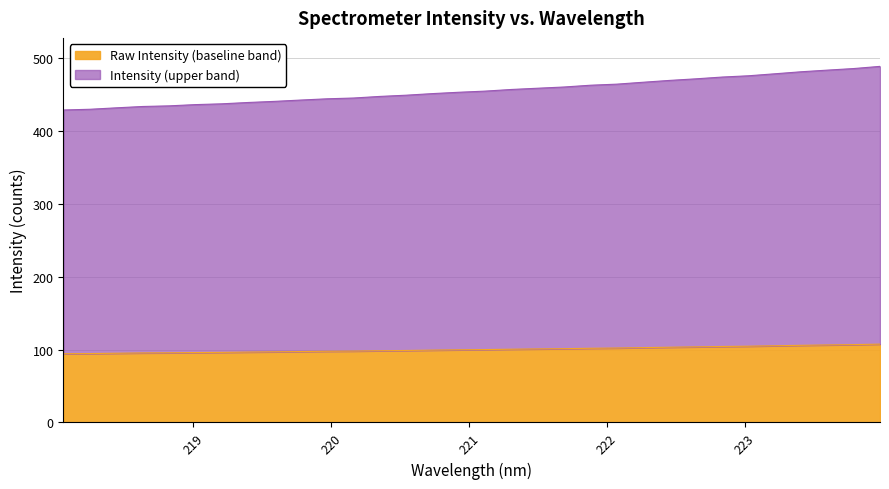

What is the sum of all values?

3209.6